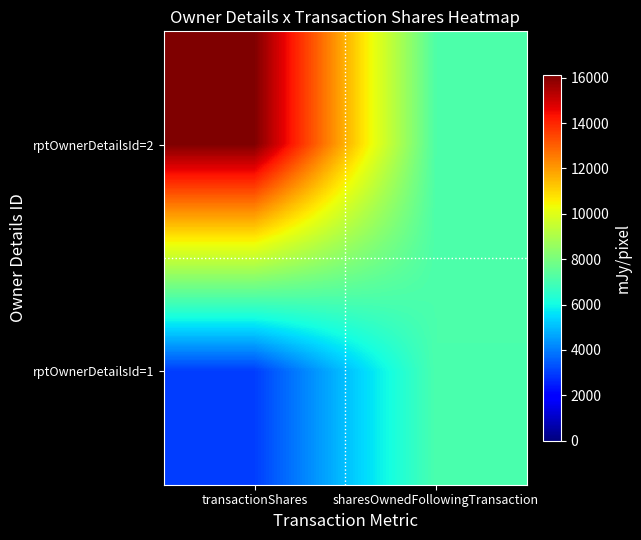

What is the greatest value displayed?

16107